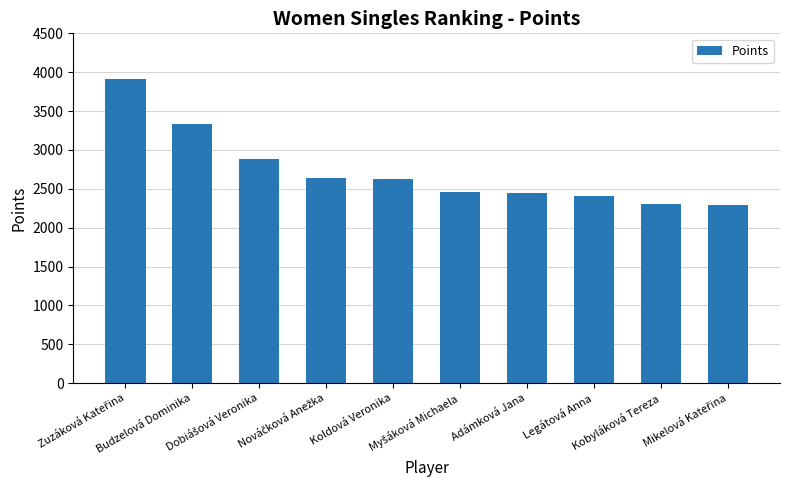

What is the smallest value displayed?

2293